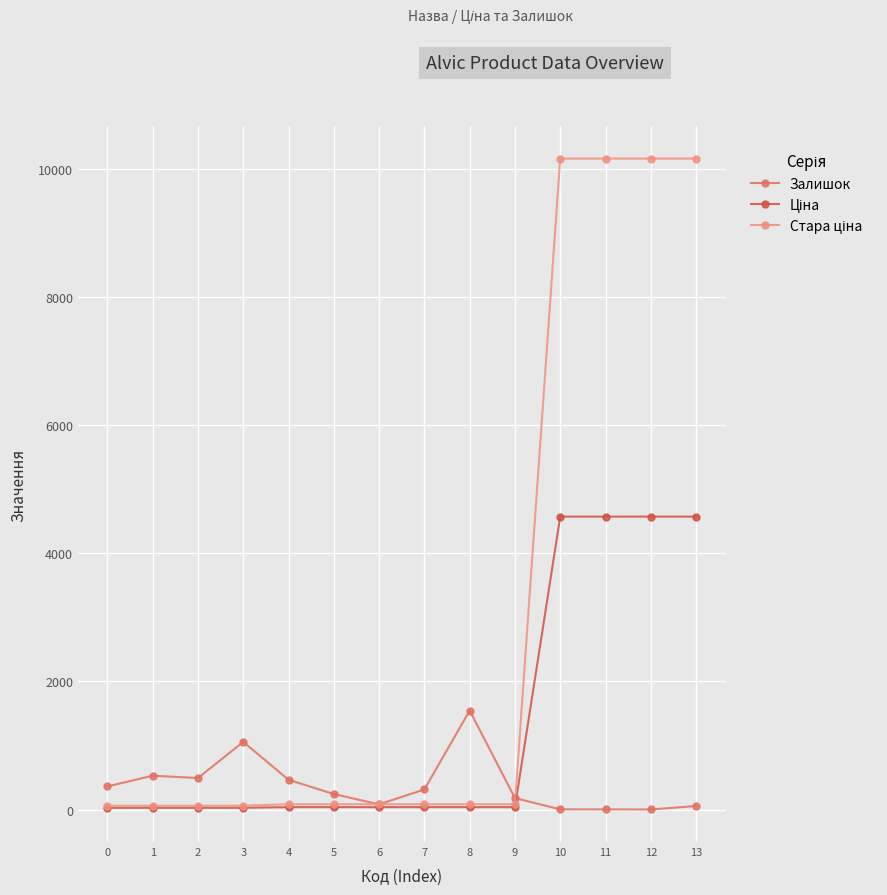

What is the total value across all series at 9?

299.4